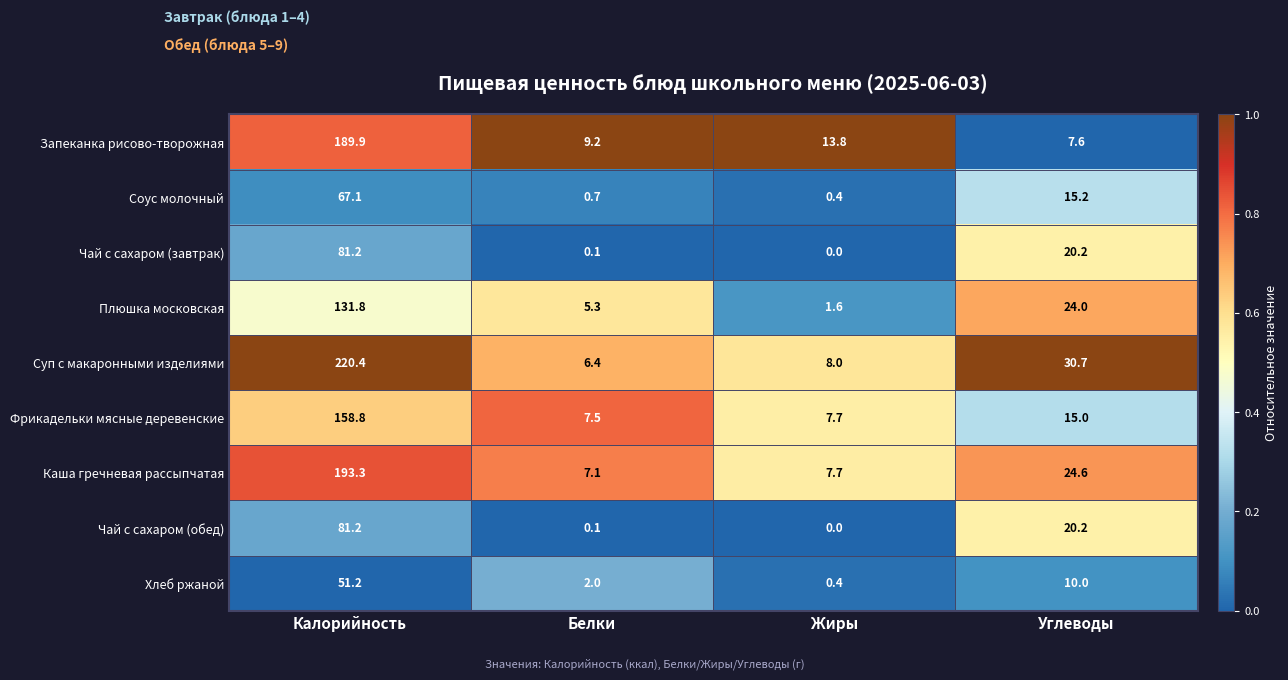

At how many categories does at least one series exceed 0?

4